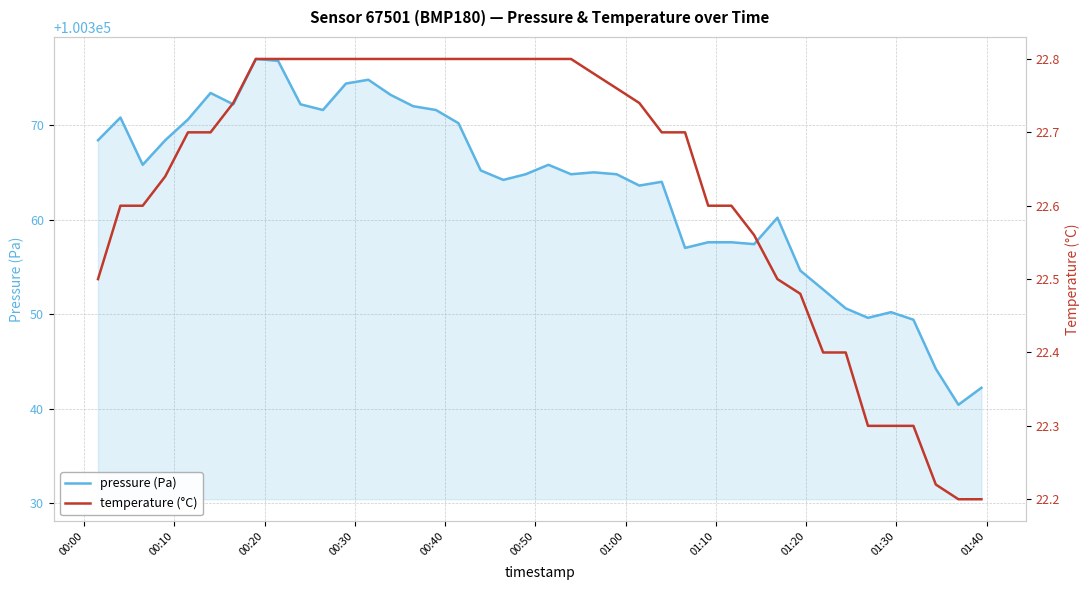

How many lines are shown in the chart?

2